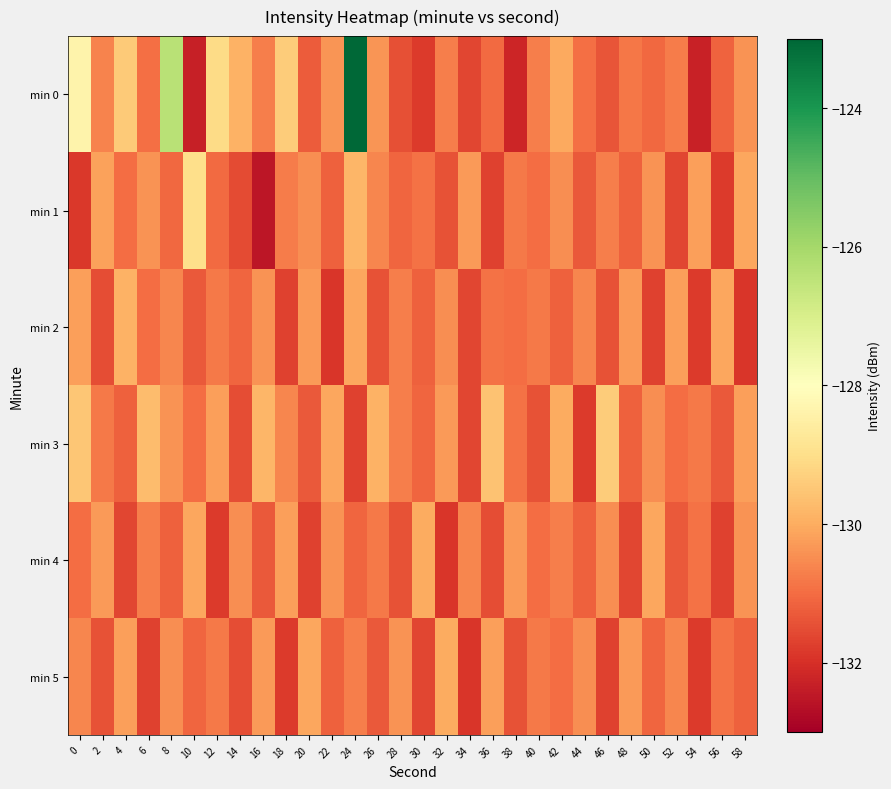

Which has a higher value, 36 or 4?

4